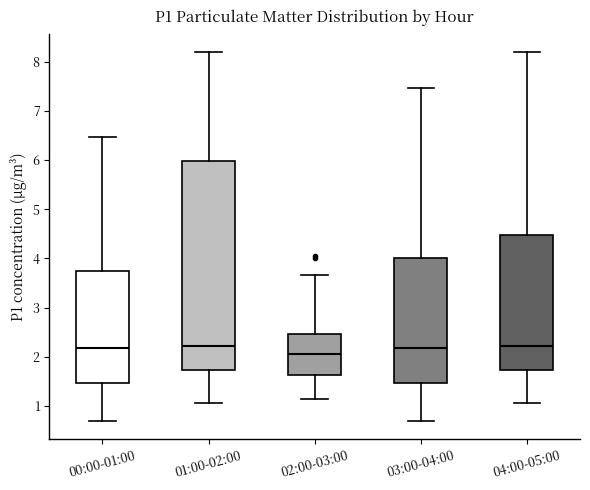

Which box is the tallest, from its lower edge to its upper edge?

01:00-02:00